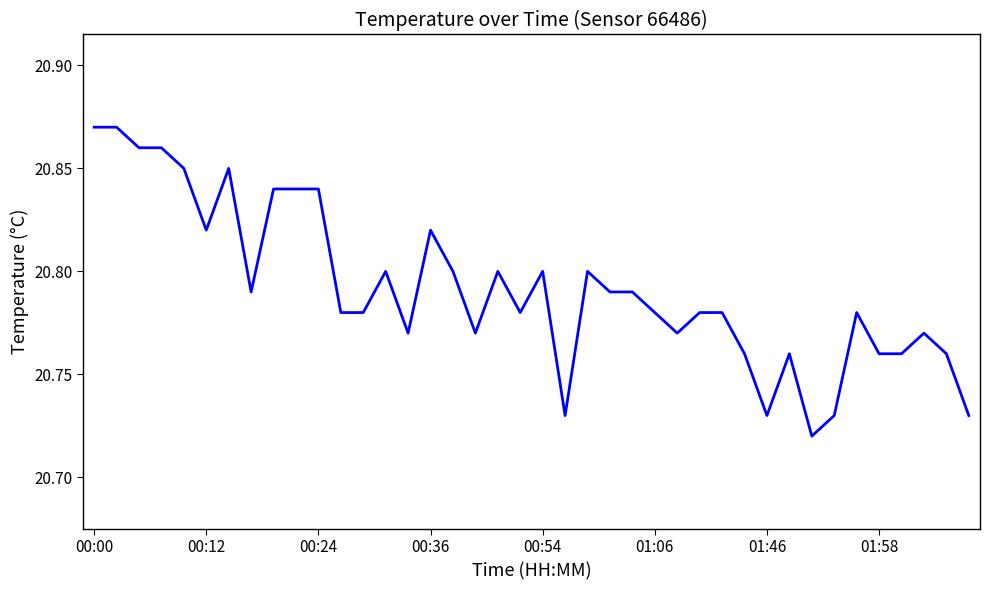

What is the value of the 10th point from the left?

20.8